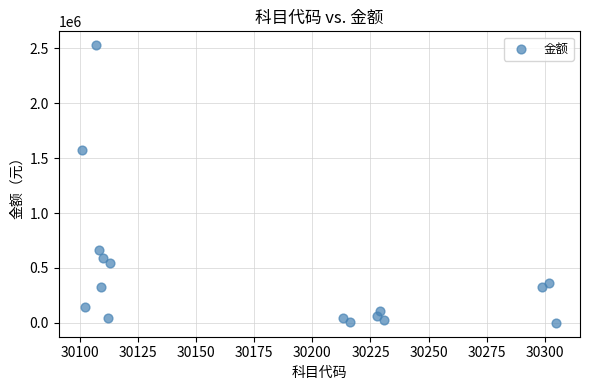

What is the range of X values (max minus min)?

204.0